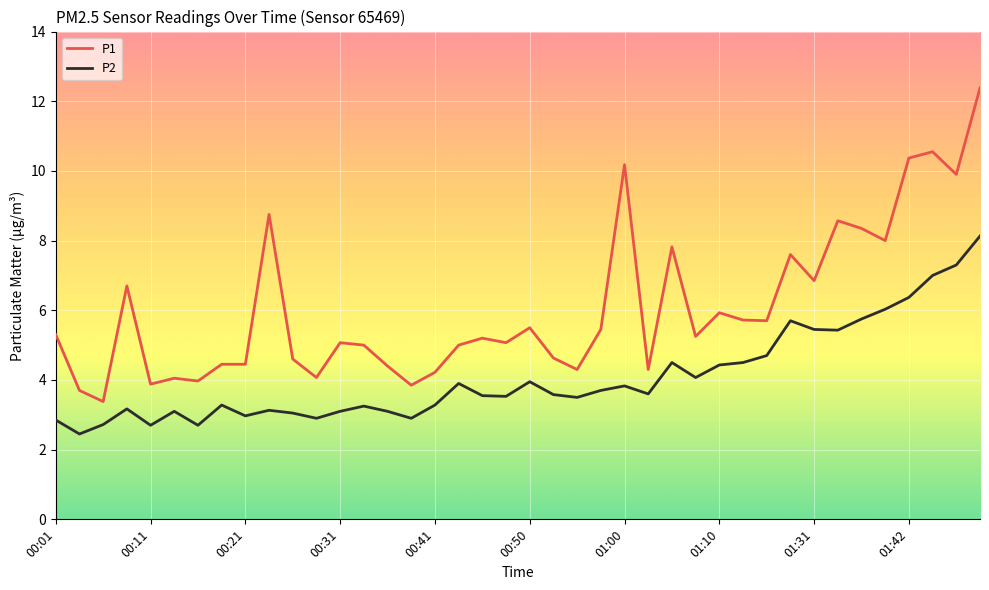

What is the maximum value for P1?

12.4